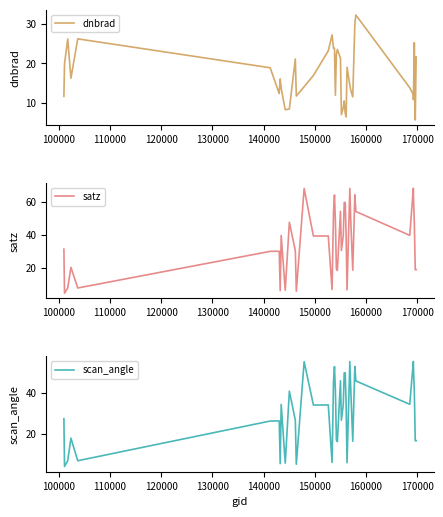

Which series ends up on top after the final intersection of satz and dnbrad?

dnbrad